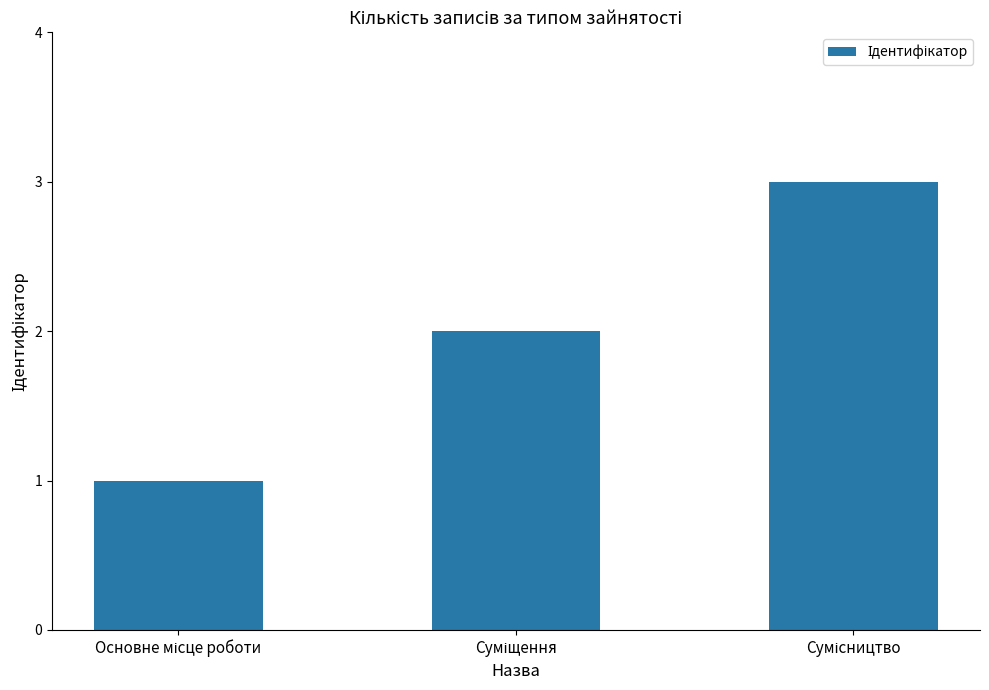

What is the minimum value shown in the chart?

1